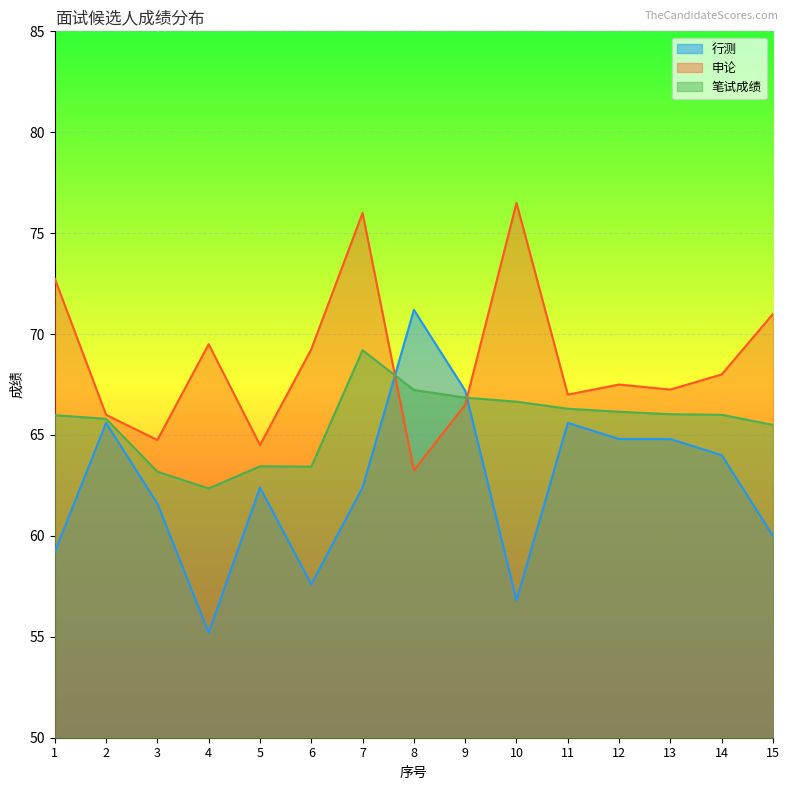

How many intersections are there between 申论 and 行测?

2